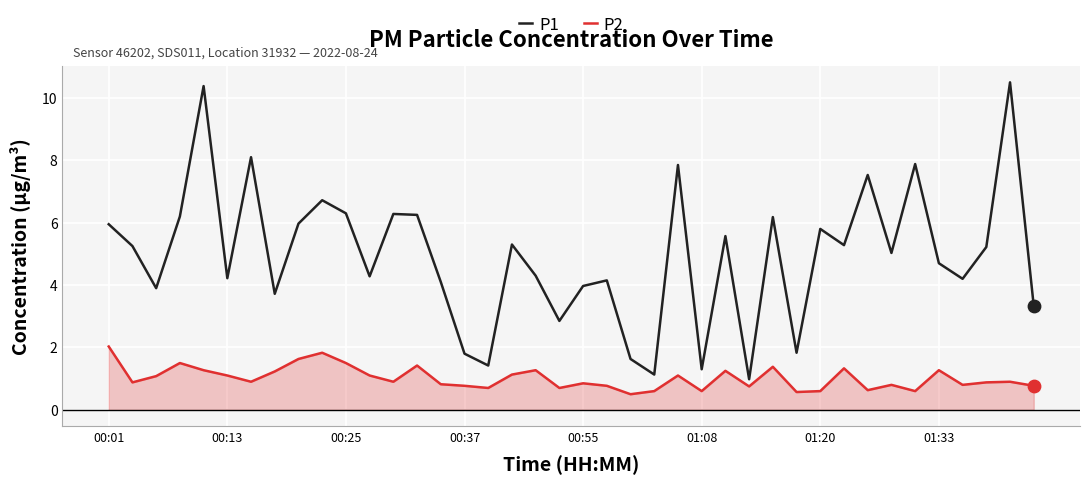

Which series has the widest spread of values?

P1